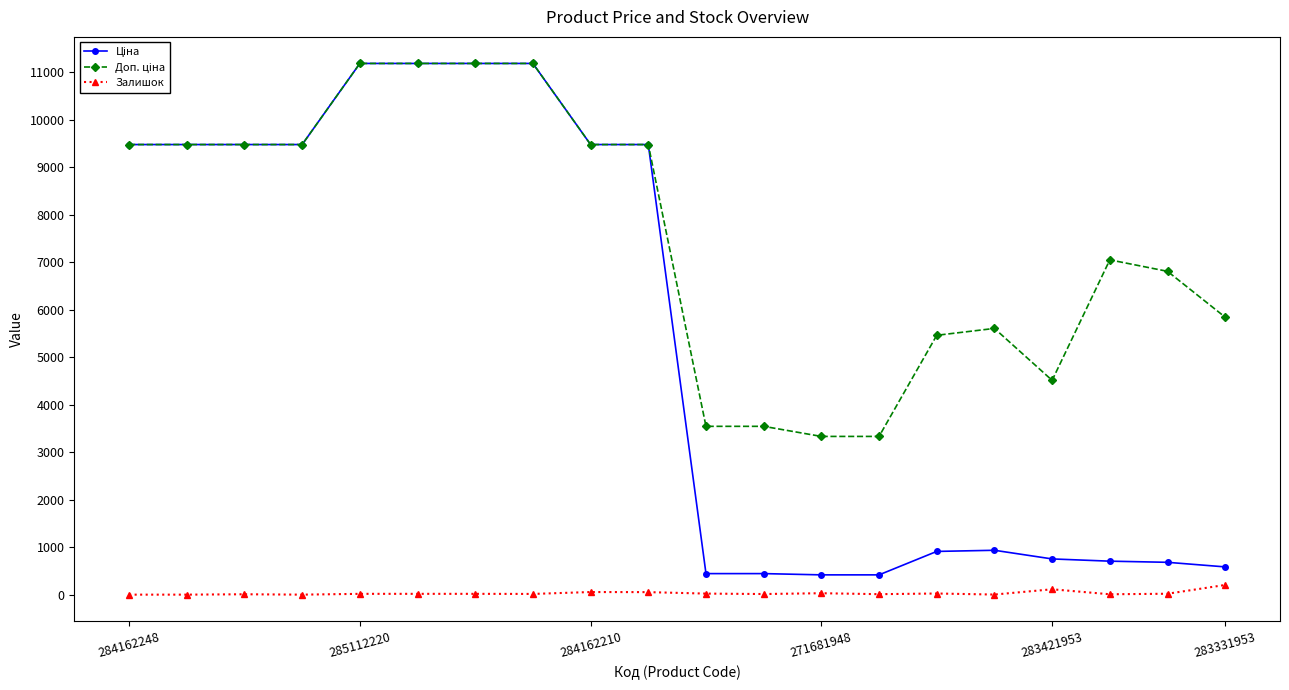

At how many categories does at least one series exceed 7675?

10